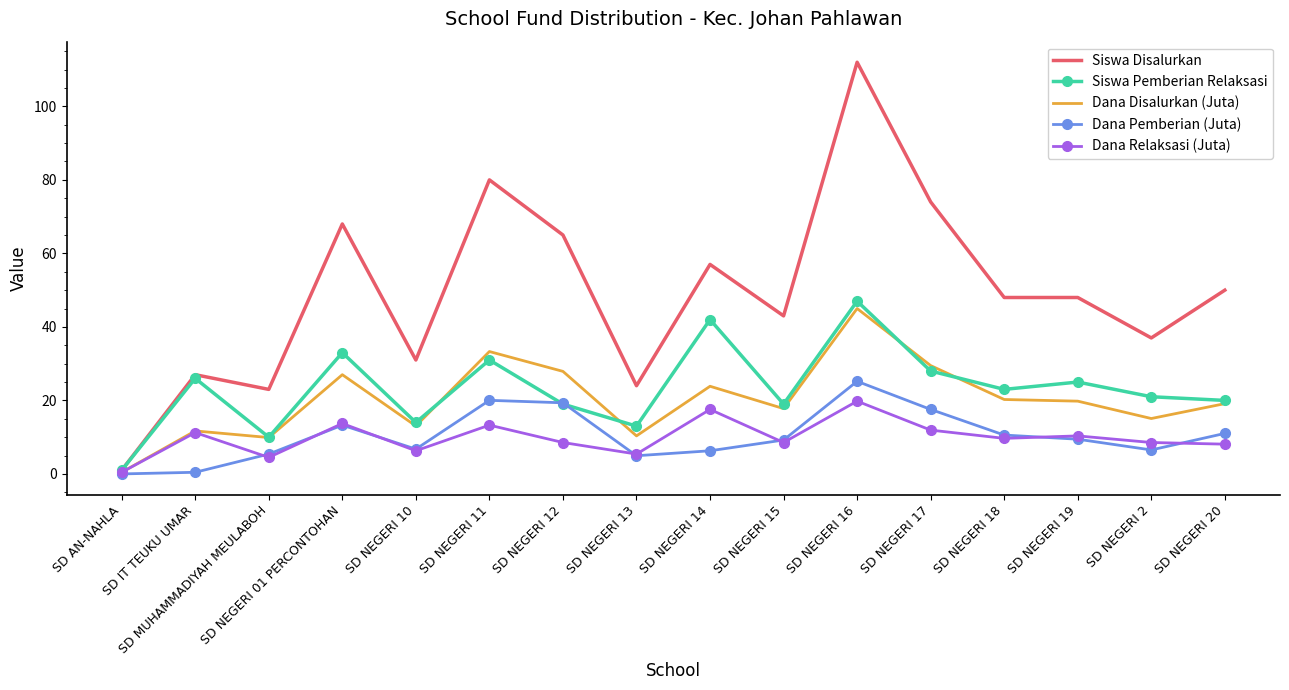

At which category does the chart reach its peak across all series?

SD NEGERI 16